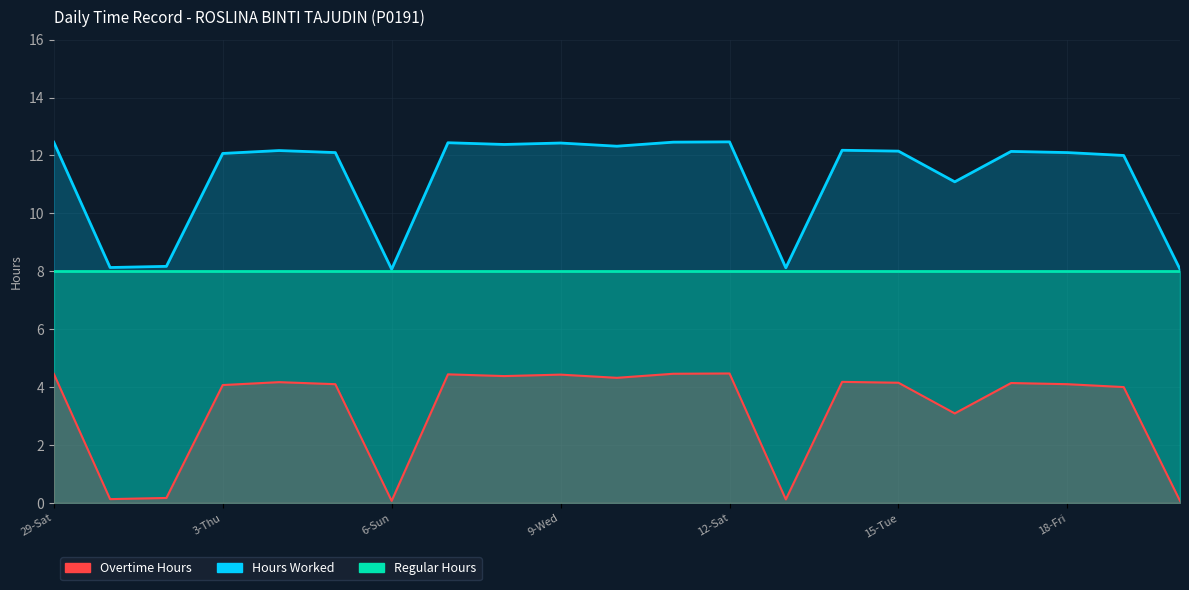

How many data points does each series have?

21